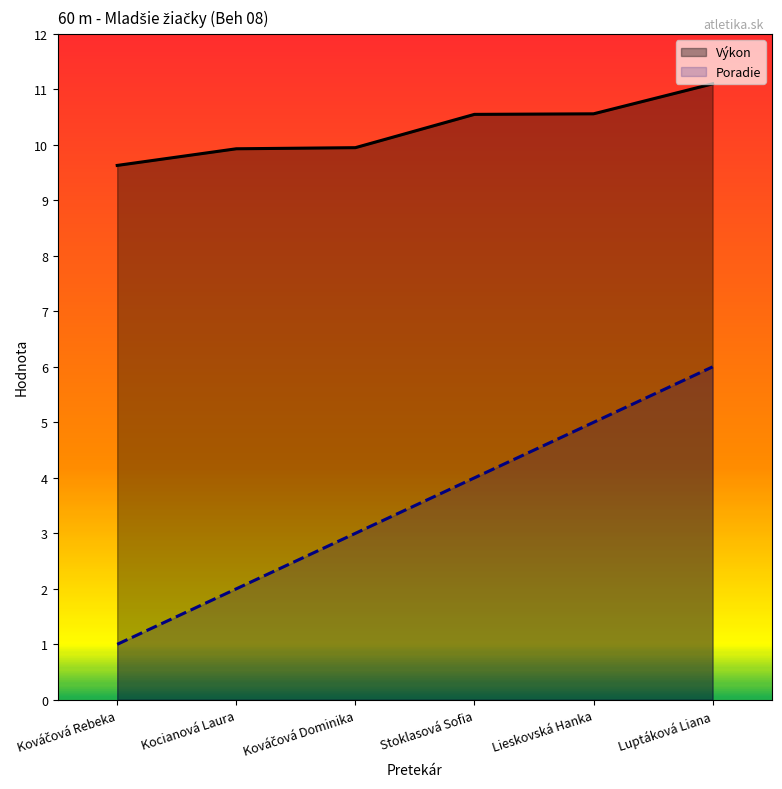

Rank the series by their average value, from lowest to highest.

Poradie, Výkon